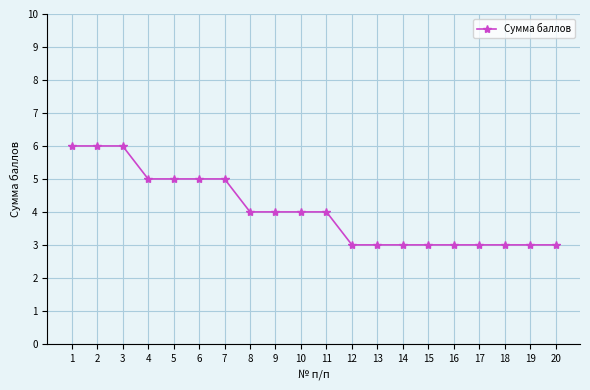

What is the minimum value shown in the chart?

3